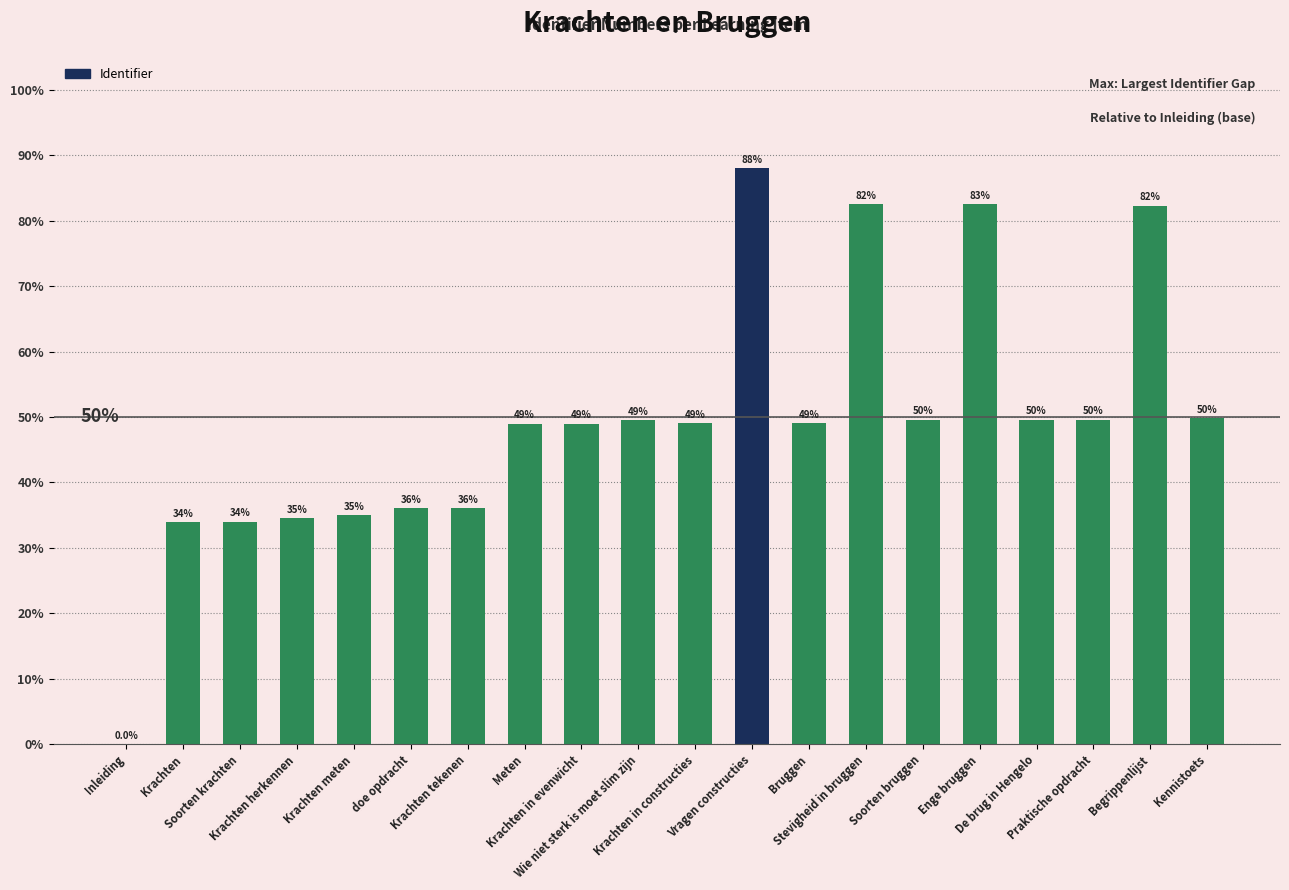

What is the ratio of the value at Vragen constructies to the value at Krachten herkennen?

2.5